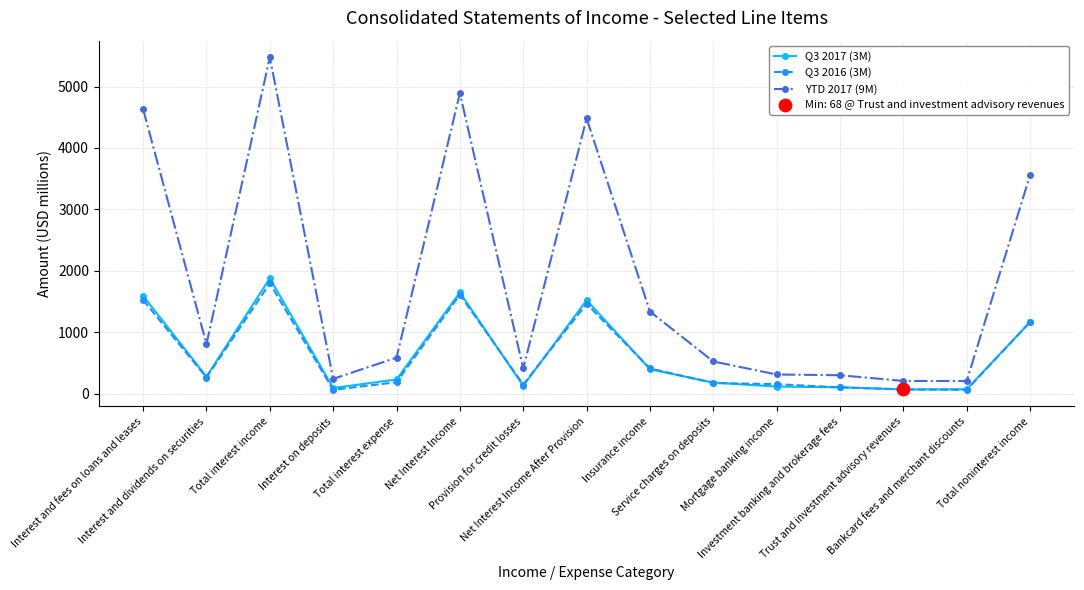

Which series has the widest spread of values?

YTD 2017 (9M)